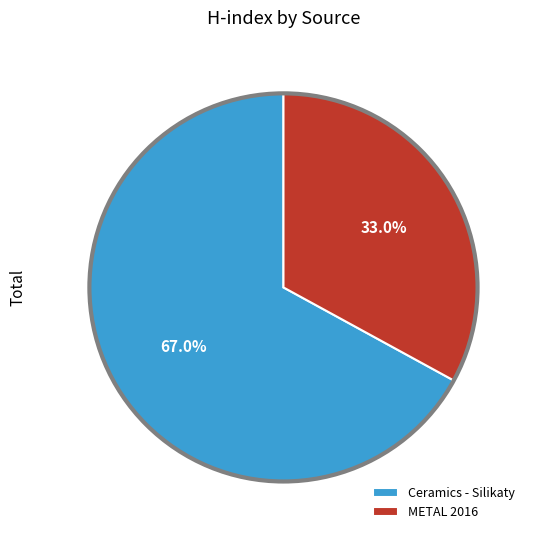

Is it true that Ceramics - Silikaty is 89% of the pie?

False